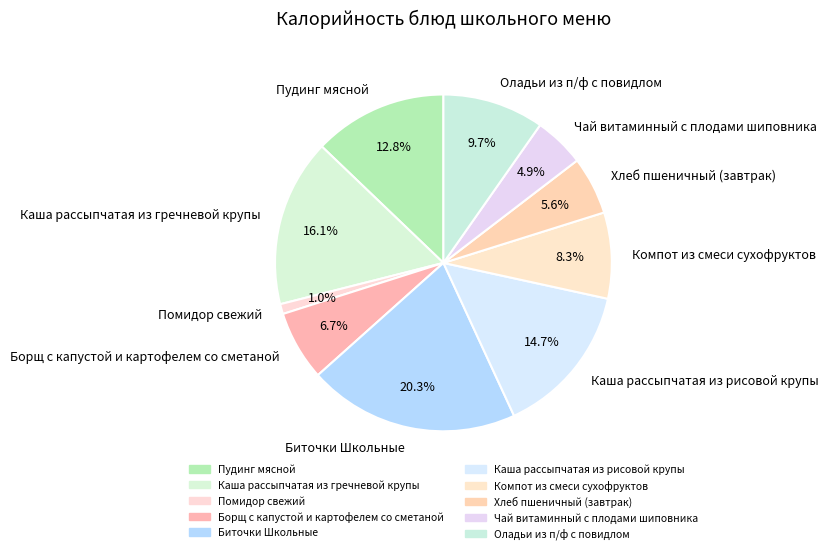

Count the number of slices in the pie.

10